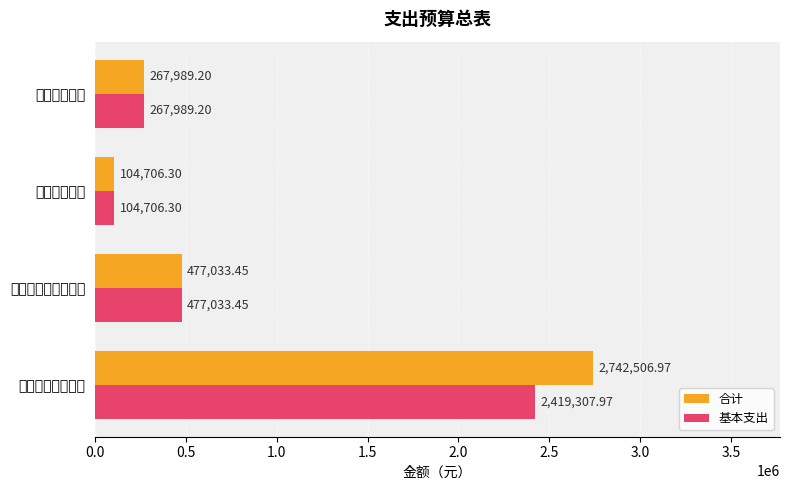

What are all the series names shown in the legend?

合计, 基本支出